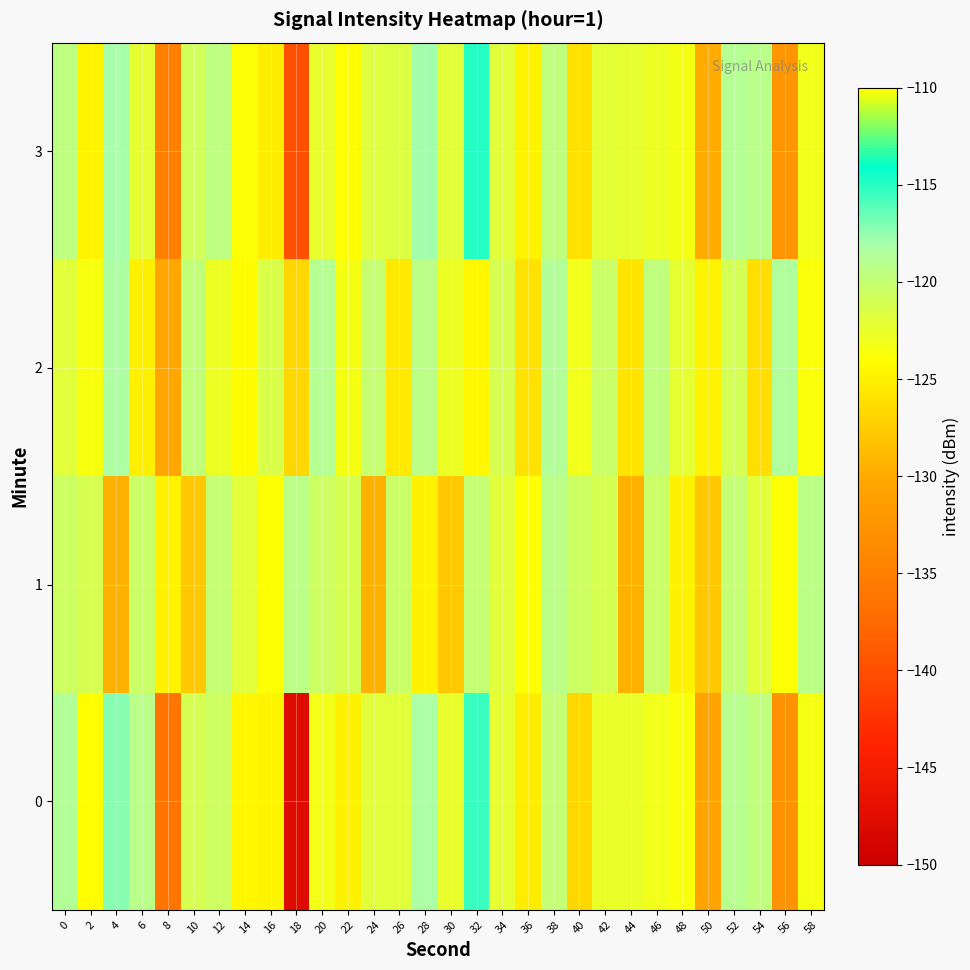

Reading right to left, extract all data points from this chart.

0: 58=-123.4	56=-132.8	54=-119.6	52=-119.0	50=-130.7	48=-123.6	46=-123.0	44=-122.5	42=-122.5	40=-126.8	38=-119.9	36=-125.3	34=-122.2	32=-115.3	30=-122.4	28=-118.3	26=-121.9	24=-122.0	22=-125.0	20=-123.2	18=-147.9	16=-124.7	14=-124.6	12=-120.6	10=-121.2	8=-136.2	6=-119.2	4=-117.3	2=-124.1	0=-118.7
1: 58=-119.4	56=-124.0	54=-121.9	52=-120.0	50=-127.8	48=-124.9	46=-120.4	44=-129.4	42=-121.2	40=-120.6	38=-119.4	36=-124.0	34=-121.9	32=-120.0	30=-127.8	28=-124.9	26=-120.4	24=-129.4	22=-121.2	20=-120.6	18=-119.4	16=-124.0	14=-121.9	12=-120.0	10=-127.8	8=-124.9	6=-120.4	4=-129.4	2=-121.2	0=-120.6
2: 58=-123.7	56=-118.5	54=-126.4	52=-121.0	50=-124.8	48=-122.3	46=-119.6	44=-125.8	42=-120.4	40=-123.1	38=-118.7	36=-126.0	34=-121.2	32=-124.5	30=-122.8	28=-119.3	26=-125.6	24=-120.1	22=-123.4	20=-118.9	18=-126.8	16=-121.5	14=-124.3	12=-122.7	10=-119.8	8=-130.2	6=-125.1	4=-118.3	2=-123.5	0=-122.0
3: 58=-123.1	56=-132.4	54=-119.2	52=-118.8	50=-130.0	48=-123.3	46=-122.7	44=-122.2	42=-122.1	40=-126.2	38=-119.6	36=-124.8	34=-121.9	32=-115.0	30=-122.0	28=-117.9	26=-121.6	24=-121.8	22=-124.2	20=-122.5	18=-140.0	16=-125.2	14=-123.8	12=-119.4	10=-120.9	8=-135.0	6=-122.3	4=-118.1	2=-124.8	0=-119.5